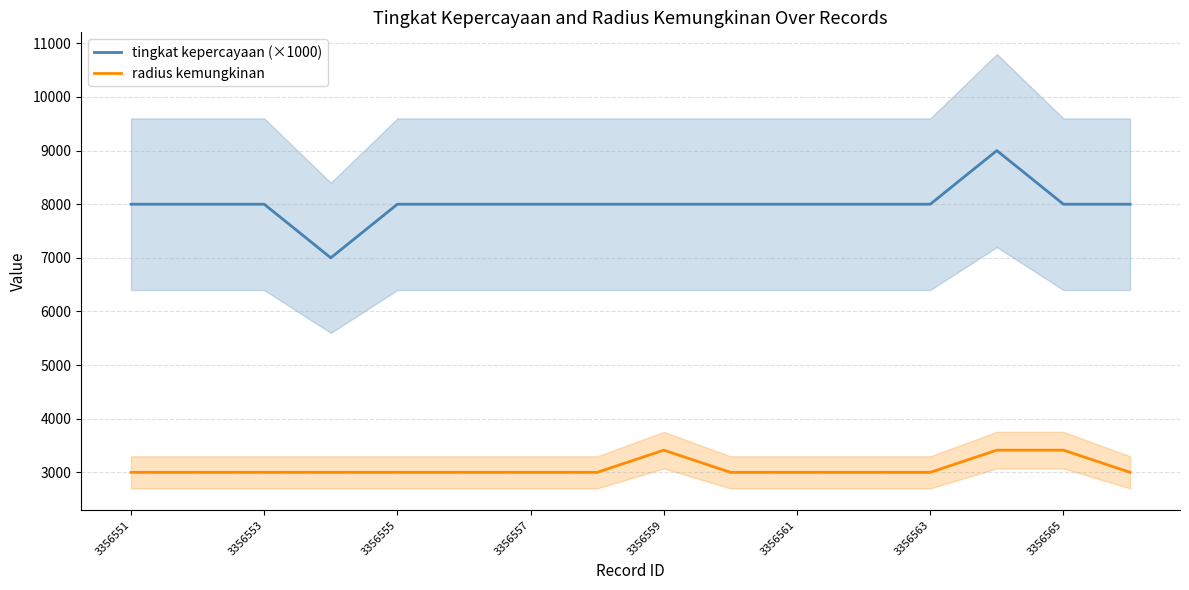

What is the average value of the radius kemungkinan series?

3078